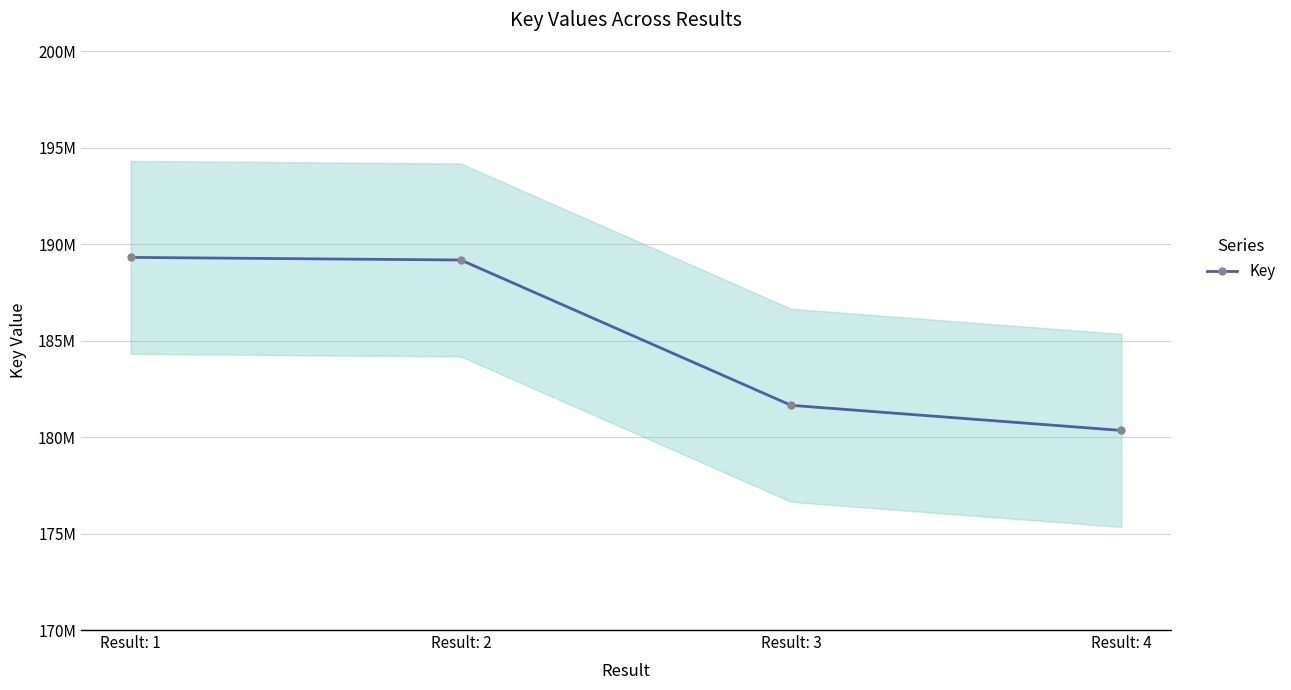

Rank the categories by value from lowest to highest.

Result: 4, Result: 3, Result: 2, Result: 1